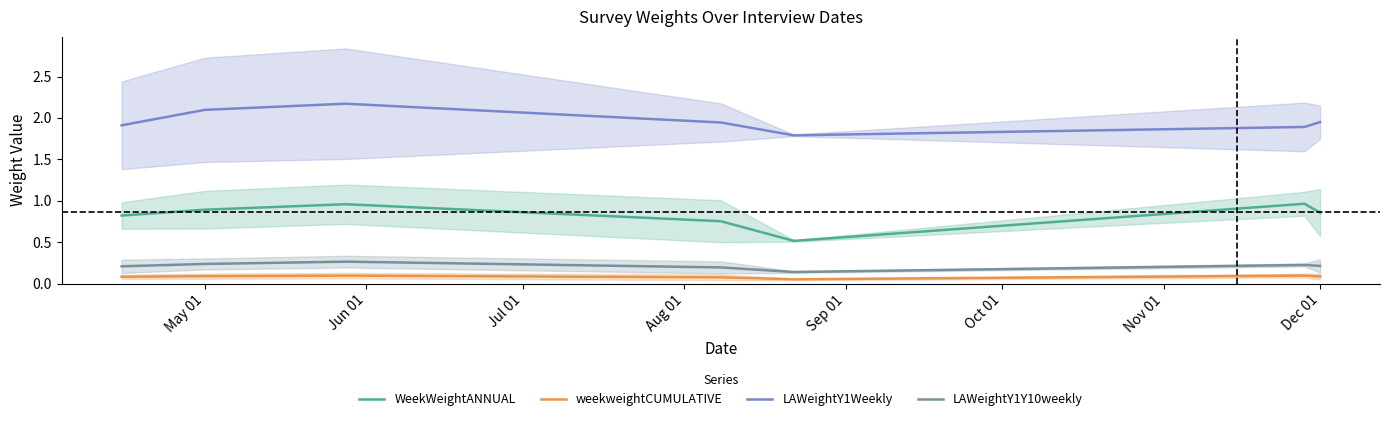

Which series has the largest range (max minus min)?

WeekWeightANNUAL